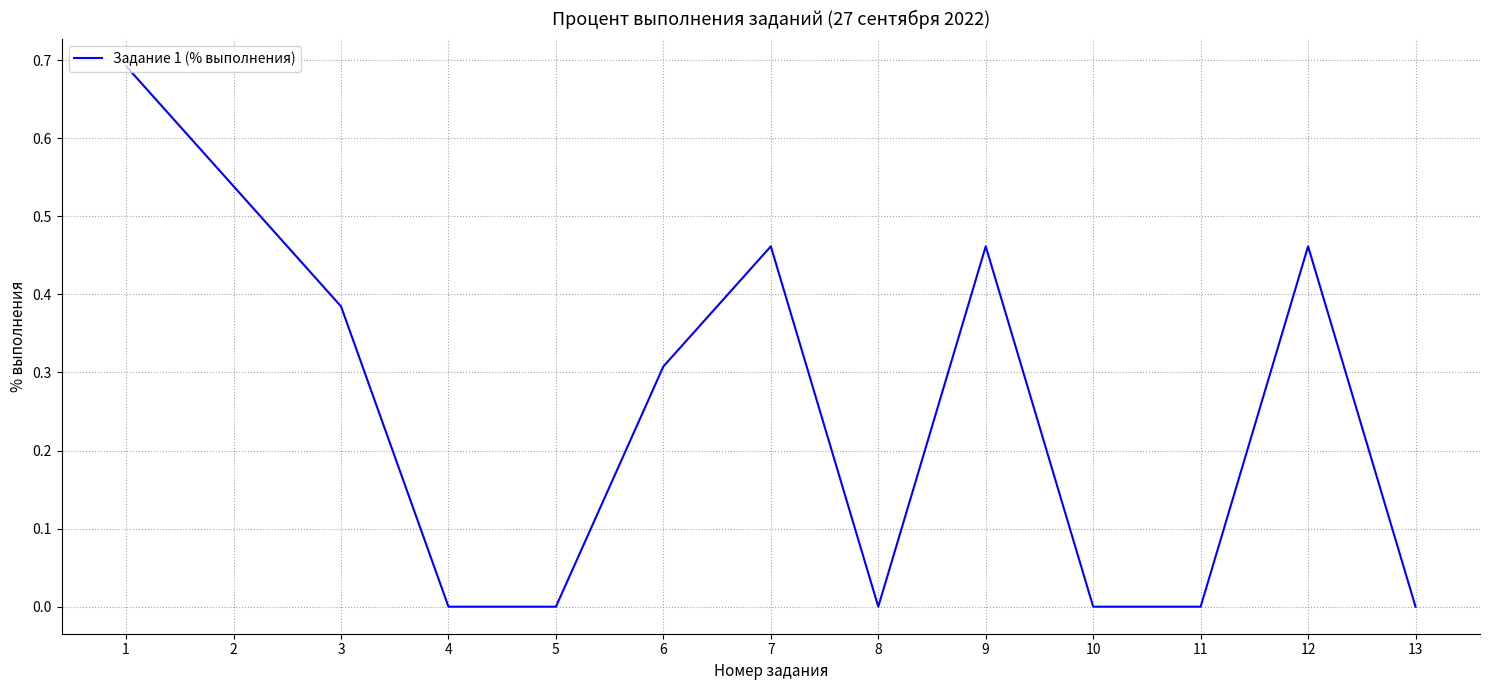

The value at 2 is 0.8. True or false?

False